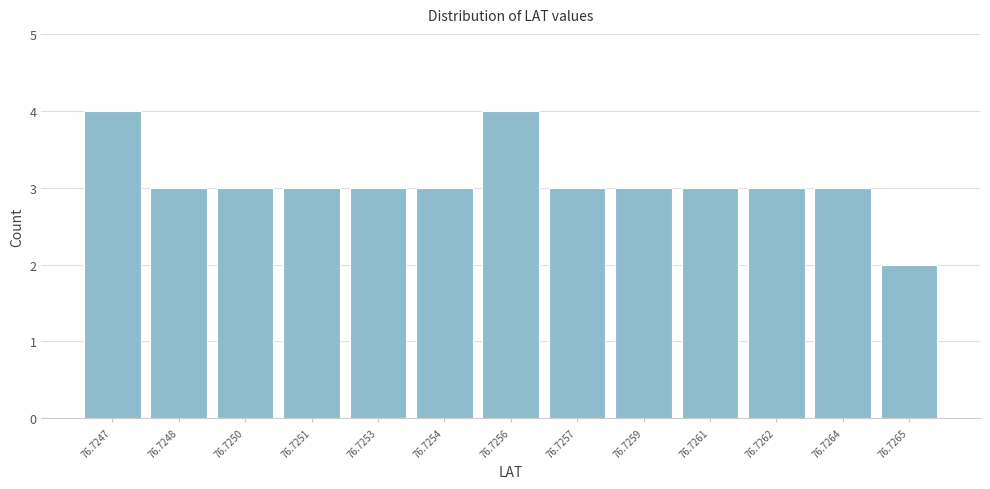

Reading right to left, transcribe all the data shown in this chart.

76.7265=2	76.7264=3	76.7262=3	76.7261=3	76.7259=3	76.7257=3	76.7256=4	76.7254=3	76.7253=3	76.7251=3	76.7250=3	76.7248=3	76.7247=4